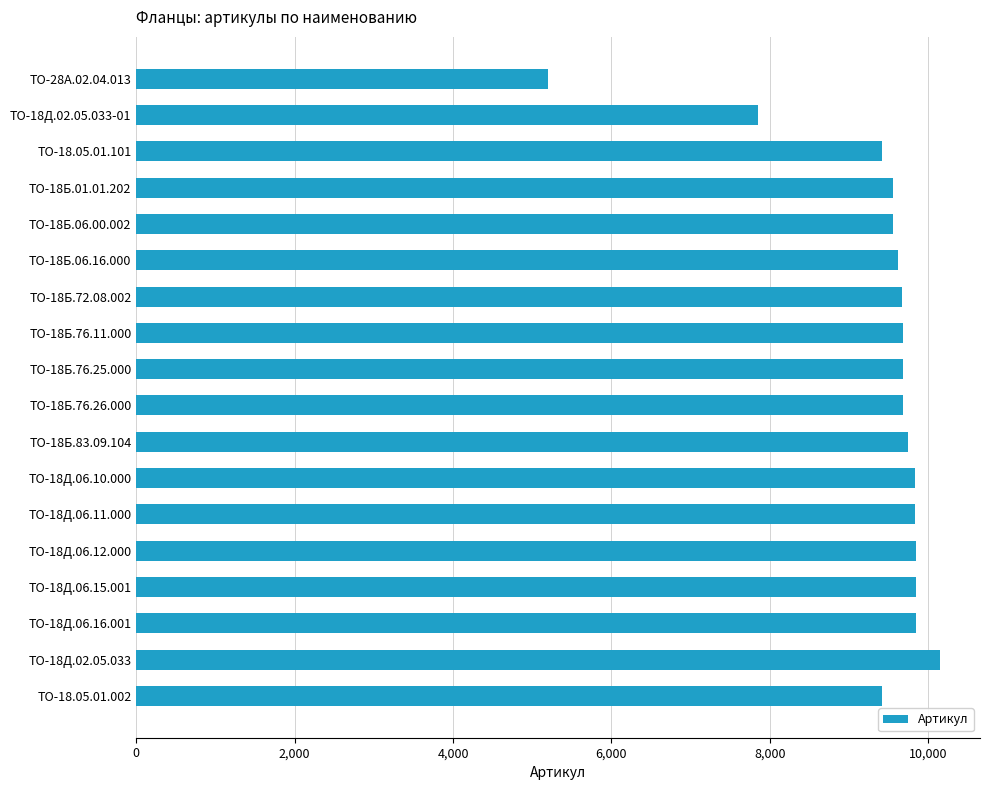

What is the sum of all values?

168387